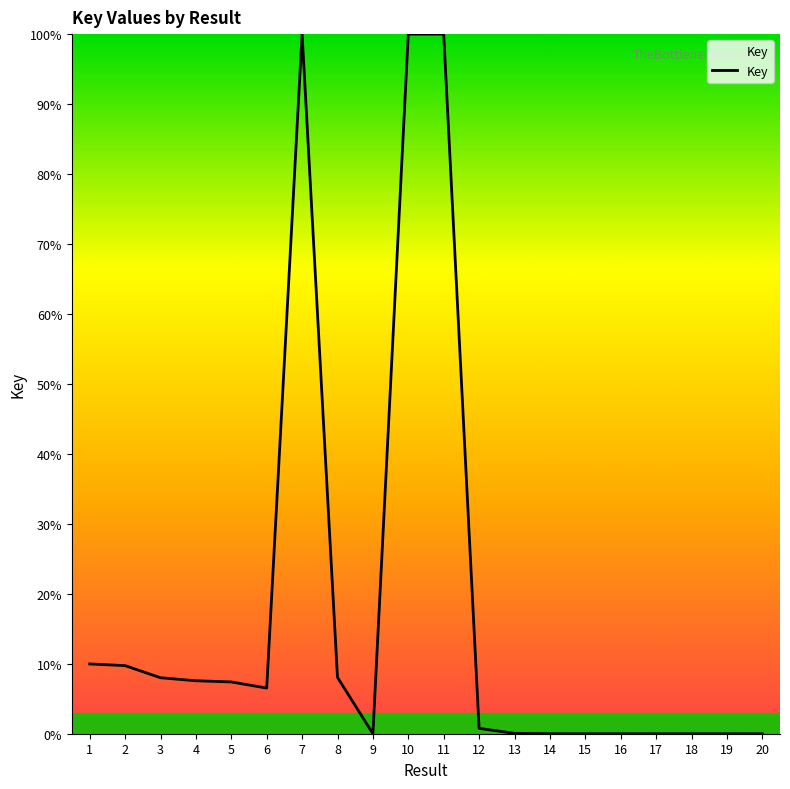

What is the average value?

17.9